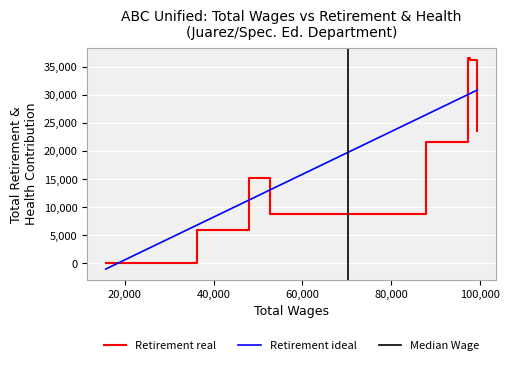

What is the sum of all values?

147772